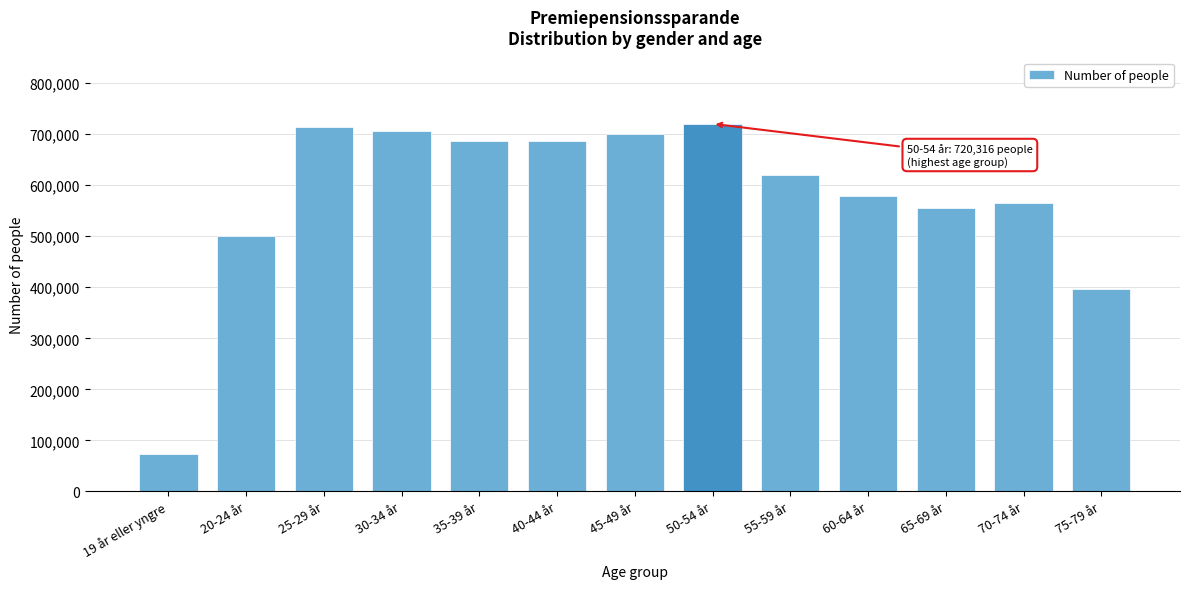

The value at 20-24 år is 499984. True or false?

True